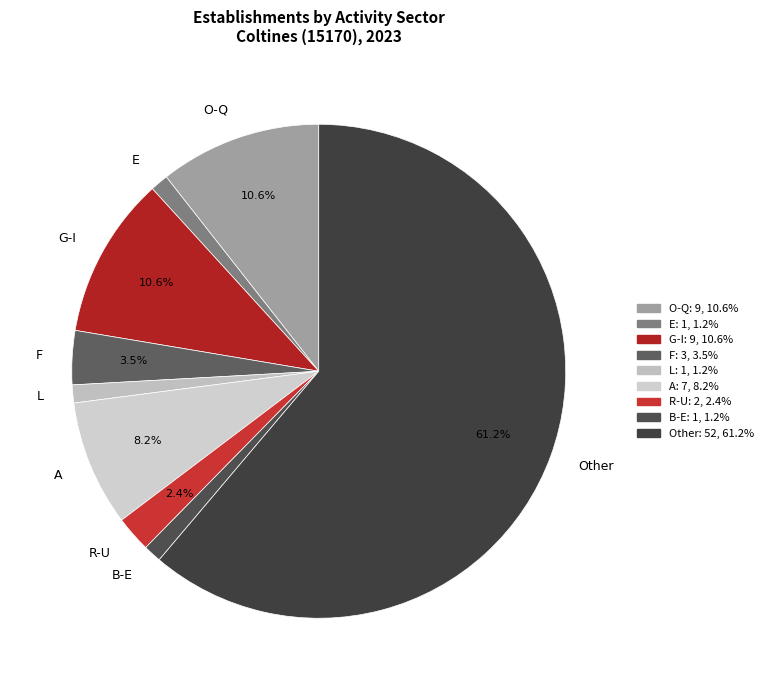

How many slices are in this pie chart?

9